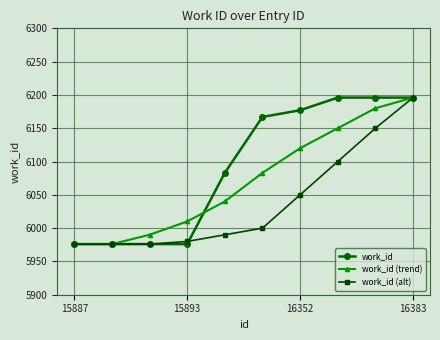

What are all the series names shown in the legend?

work_id, work_id (trend), work_id (alt)